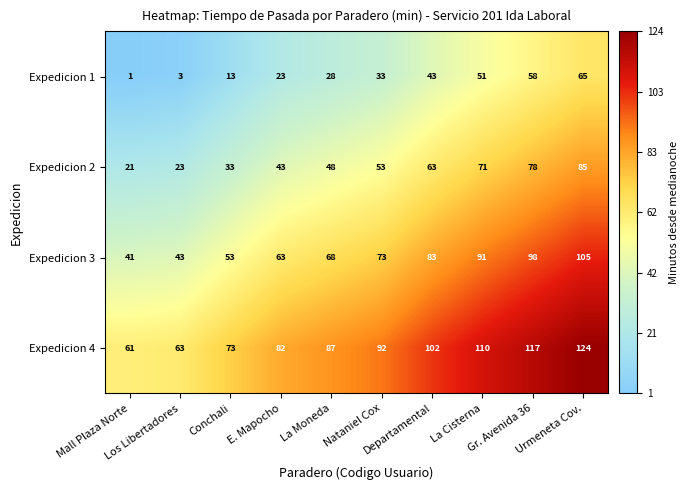

Which category has the highest value across all series?

Urmeneta Cov.